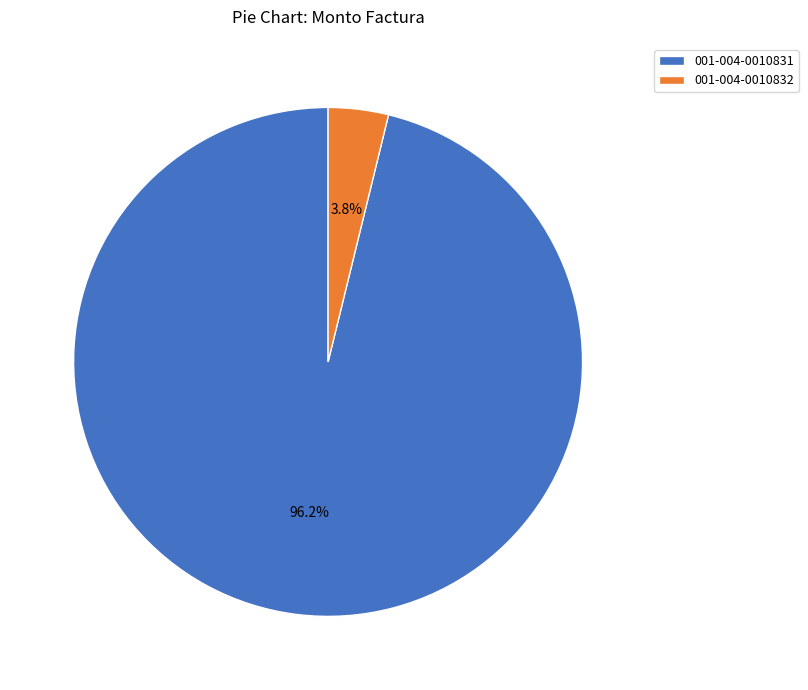

To the nearest percent, what is the average slice percentage?

50%